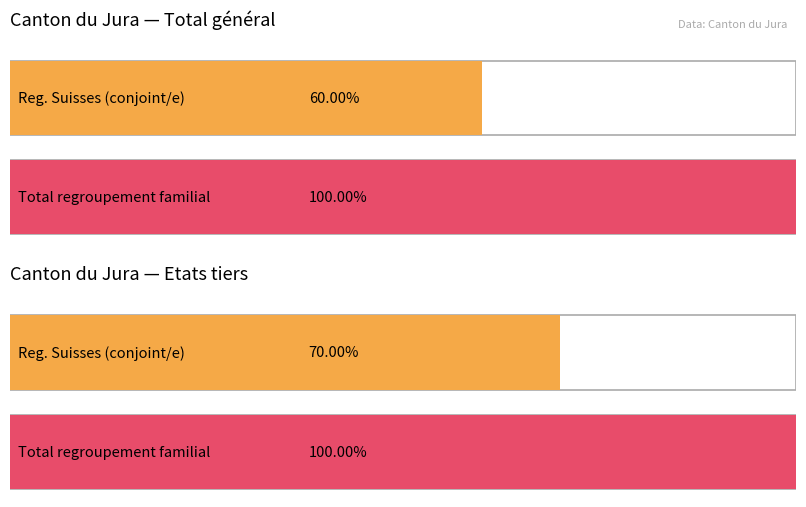

List the series in order of their peak value, highest first.

Total (Regroupement familial), Conjoint / -e (Regroupement suisses)